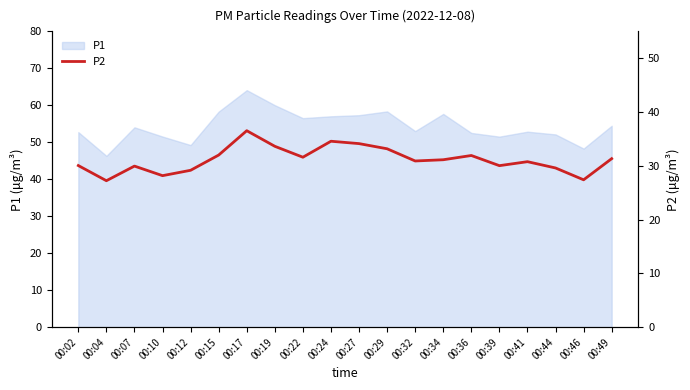

What is the difference between the second highest and minimum values?

7.3